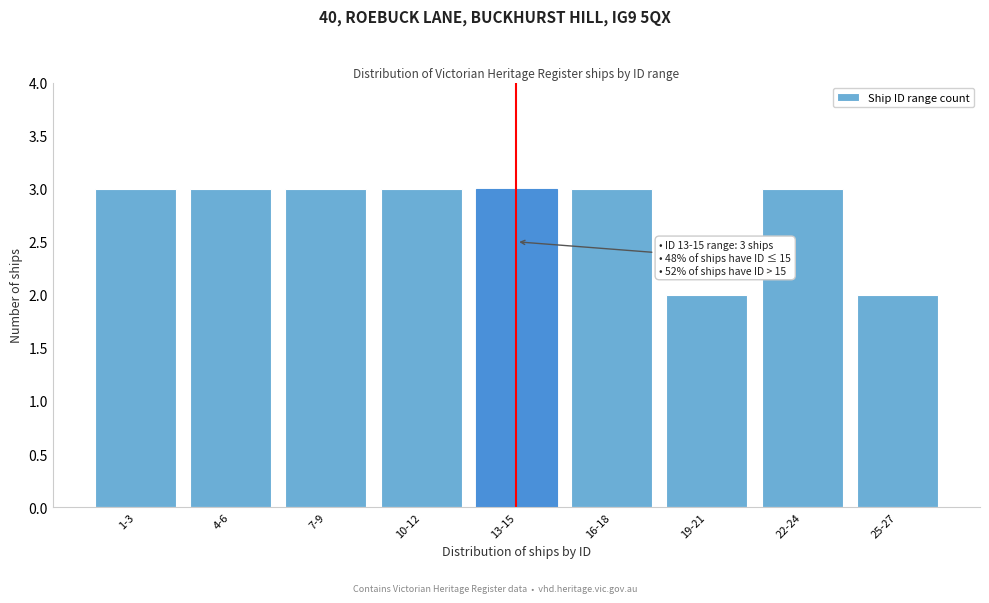

Reading left to right, transcribe all the data shown in this chart.

3	3	3	3	3	3	2	3	2